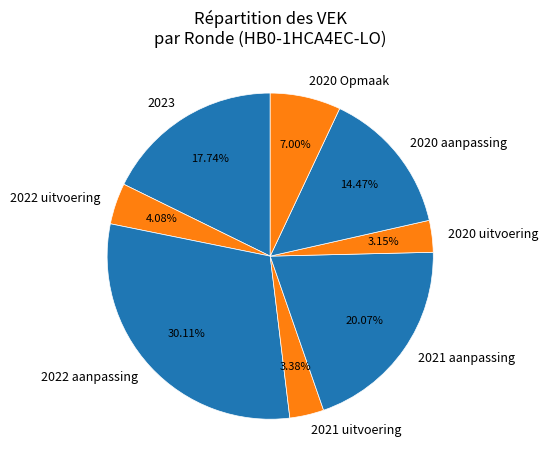

Between 2020 uitvoering and 2021 aanpassing, which is larger?

2021 aanpassing